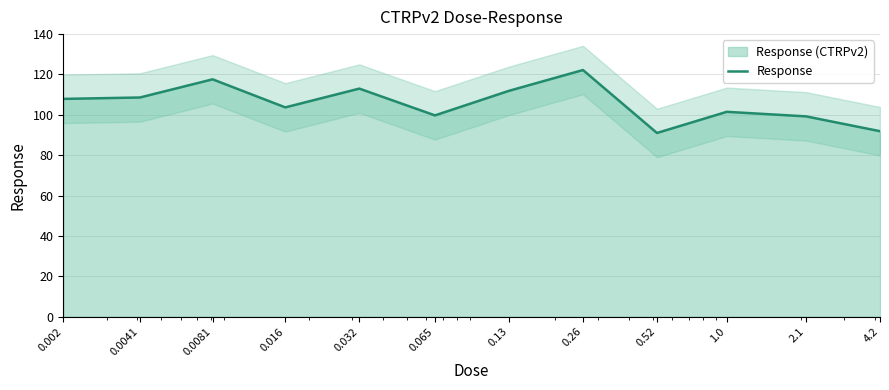

Reading left to right, transcribe all the data shown in this chart.

107.9	108.6	117.6	103.7	113.0	99.7	111.9	122.2	91.0	101.5	99.2	91.9